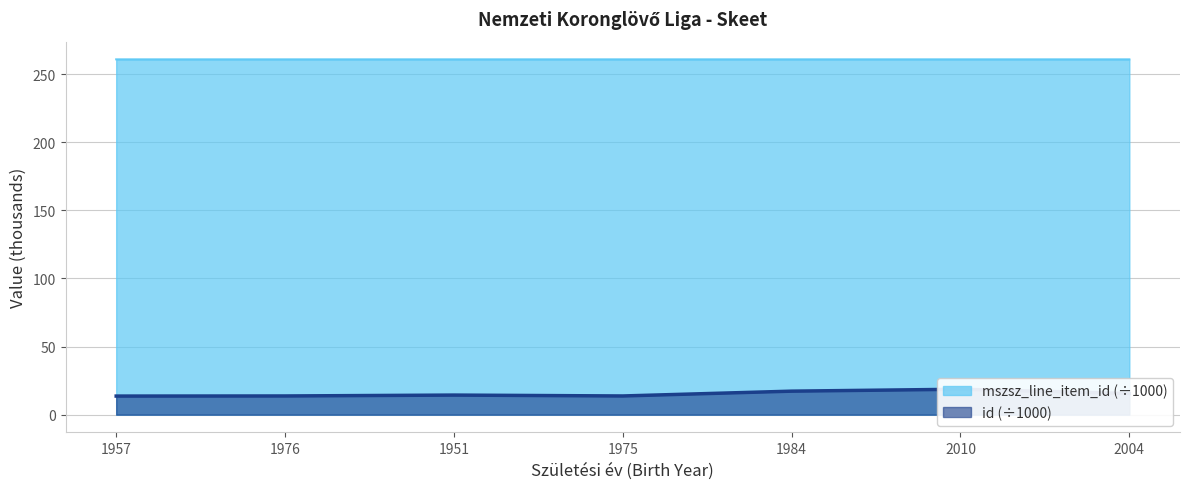

List the series in order of their overall mean, lowest first.

id, mszsz_line_item_id